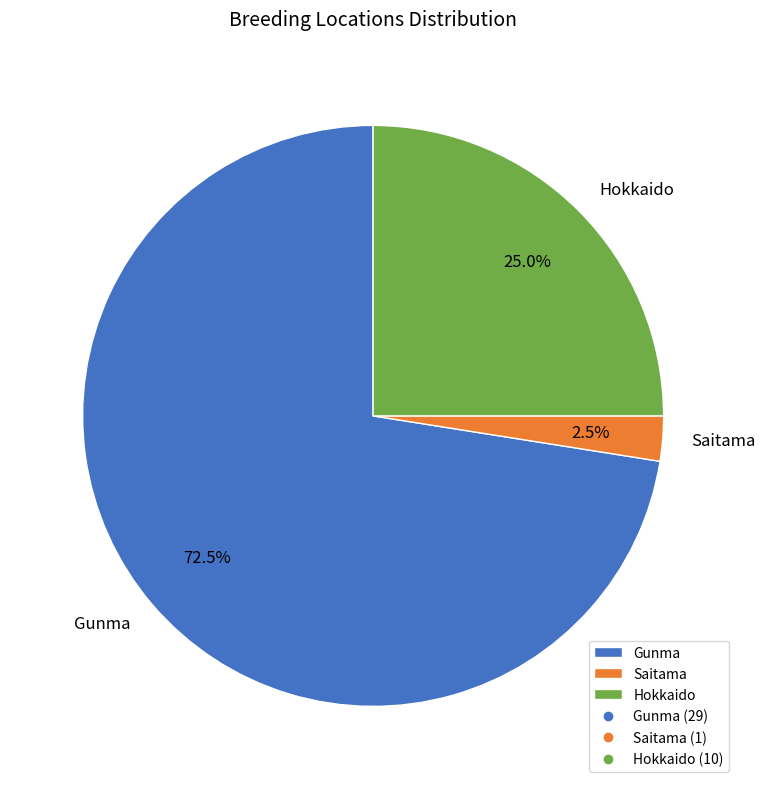

To the nearest percent, what portion does Hokkaido represent?

25%